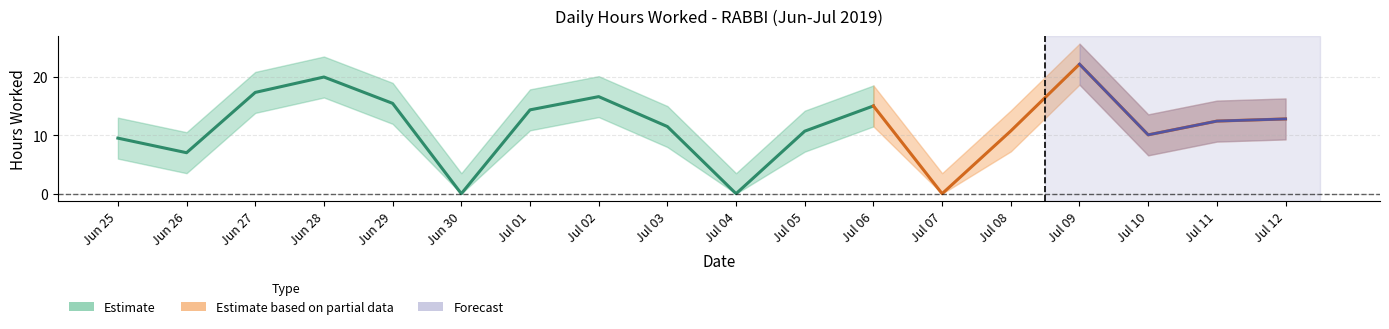

At which category does the data reach its first local peak?

28